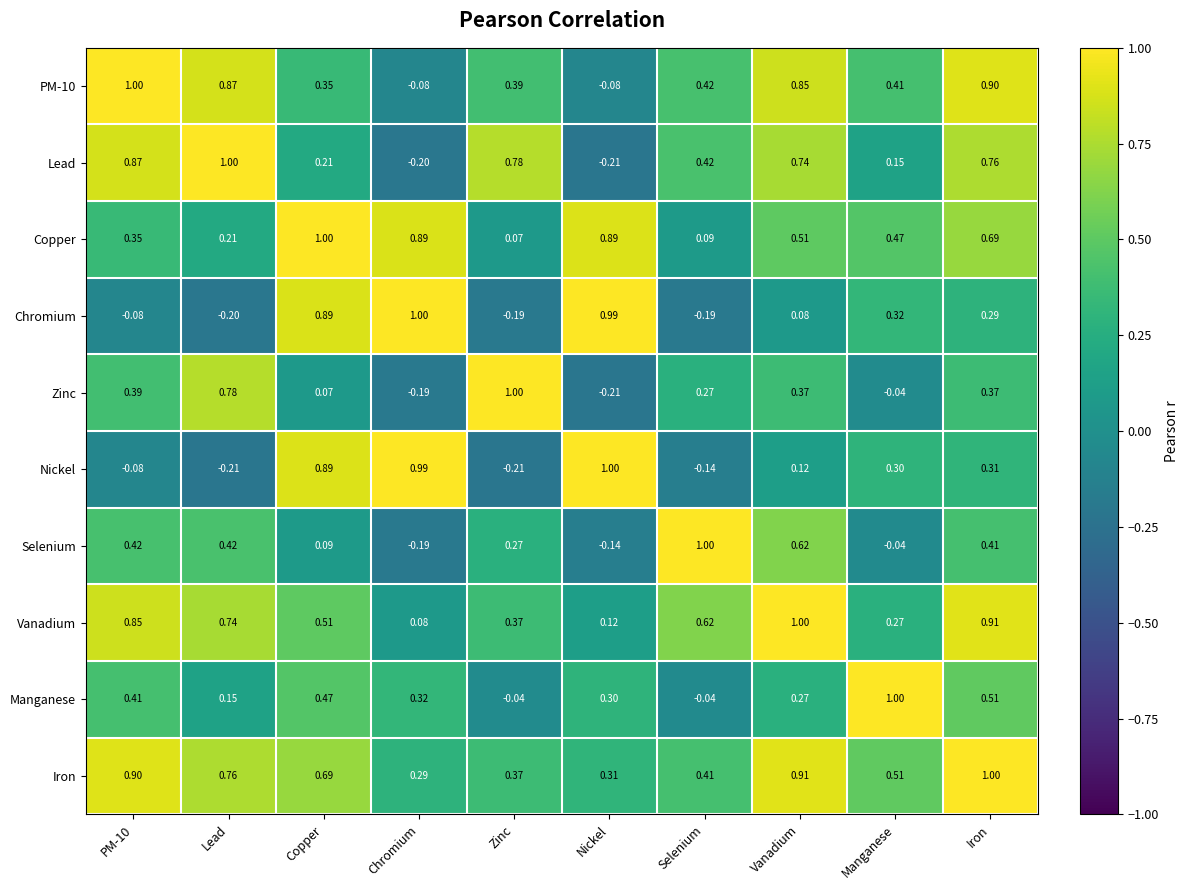

At which label does Chromium first exceed 0?

Copper